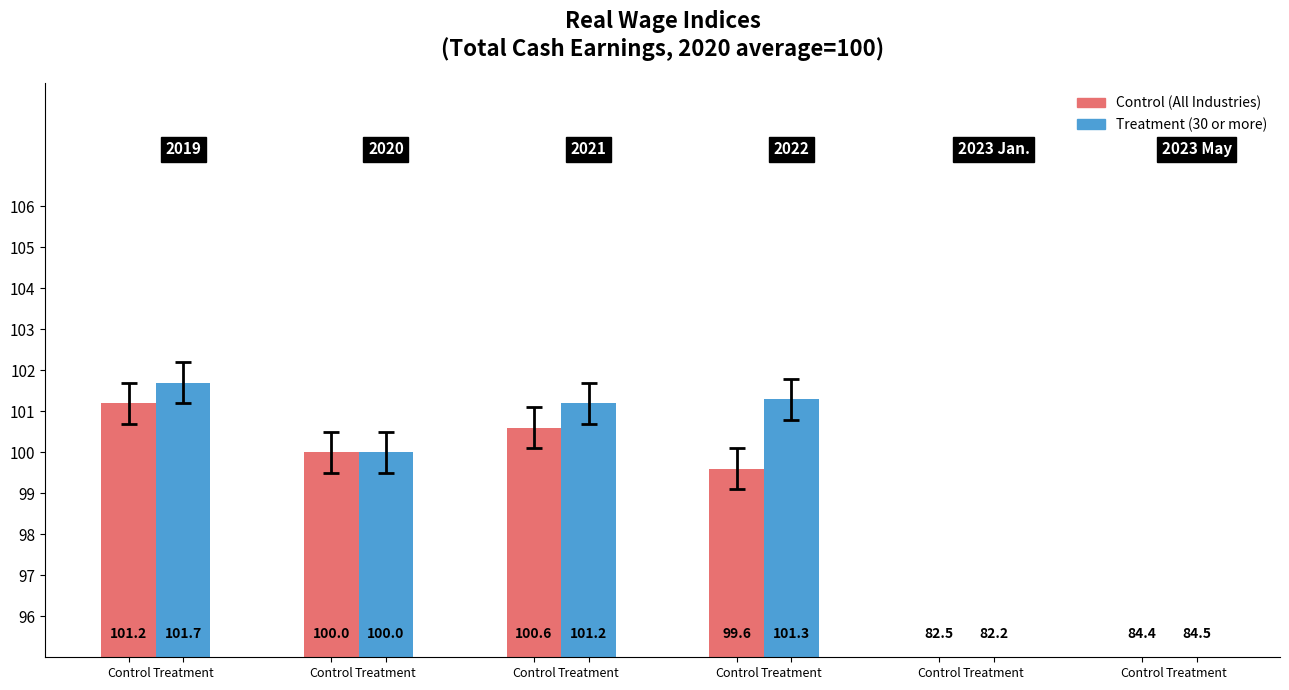

Count the number of categories in the chart.

6